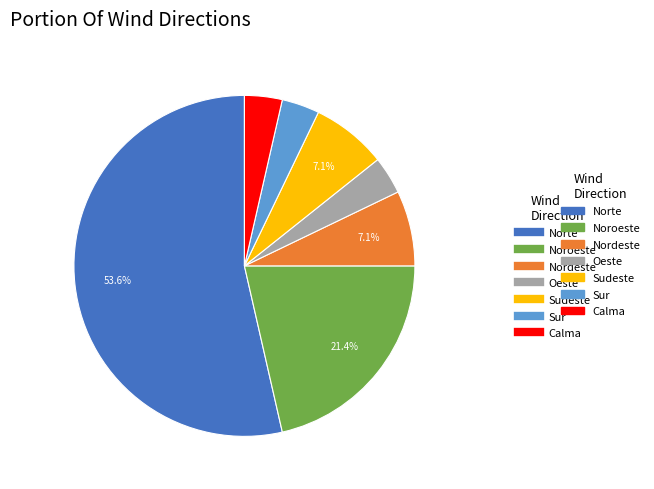

Count the number of slices in the pie.

7